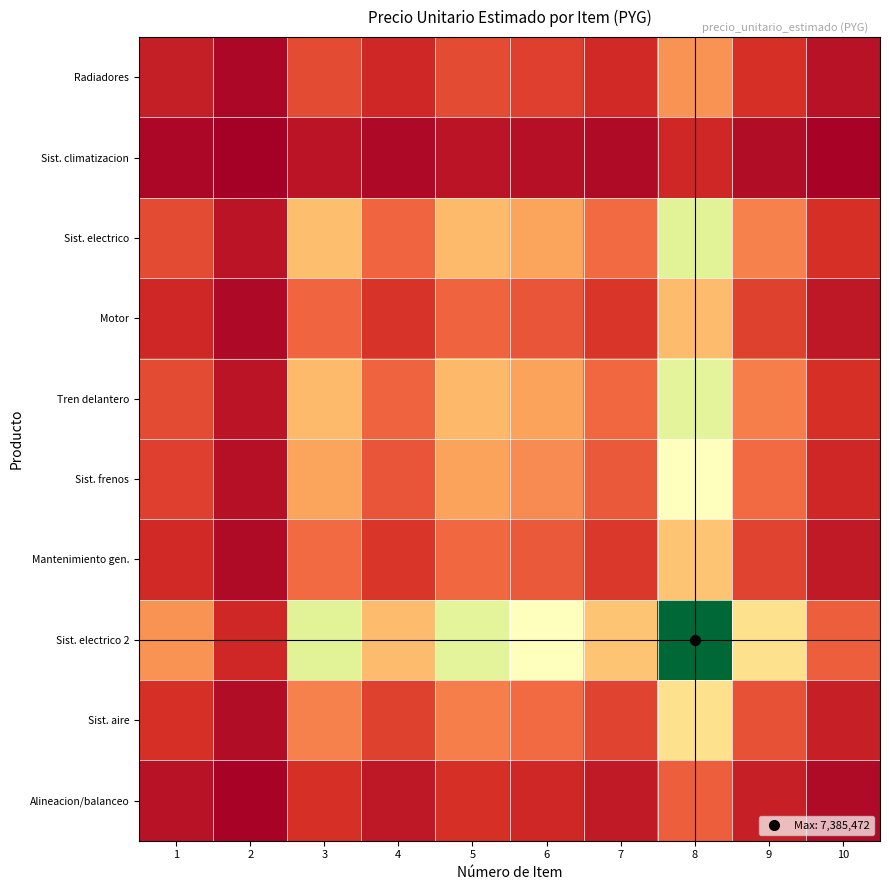

Between 2 and 10, which is larger?

10